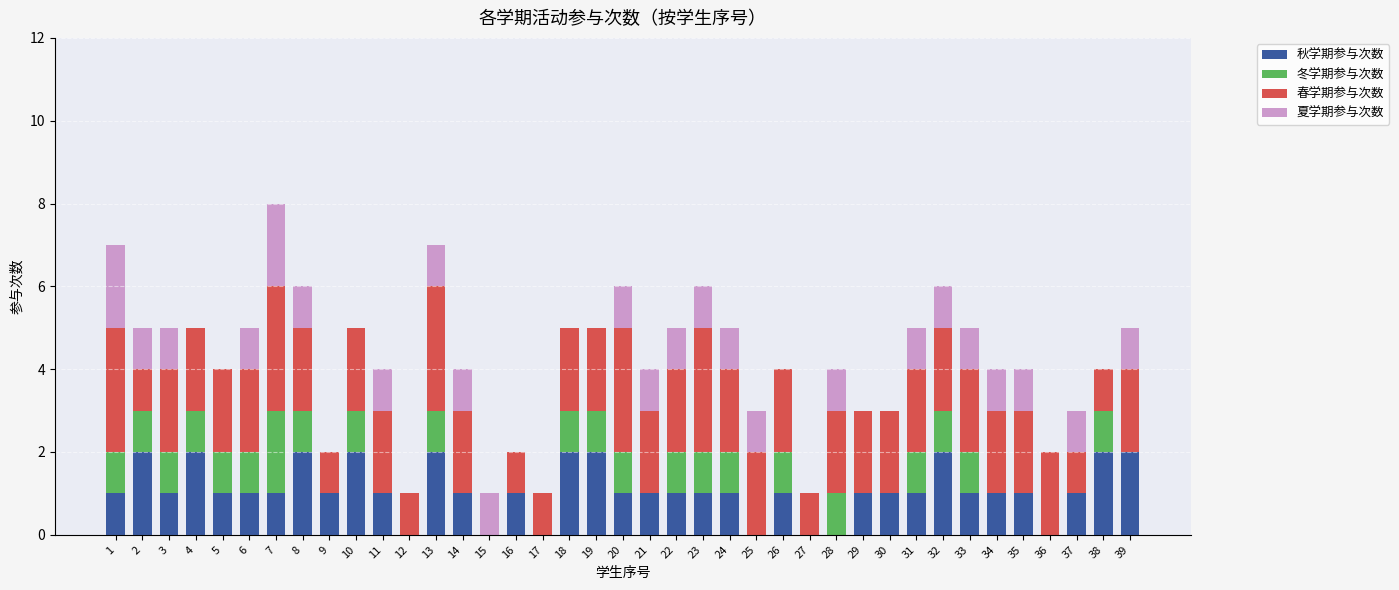

At which category is the sum across all series the highest?

7